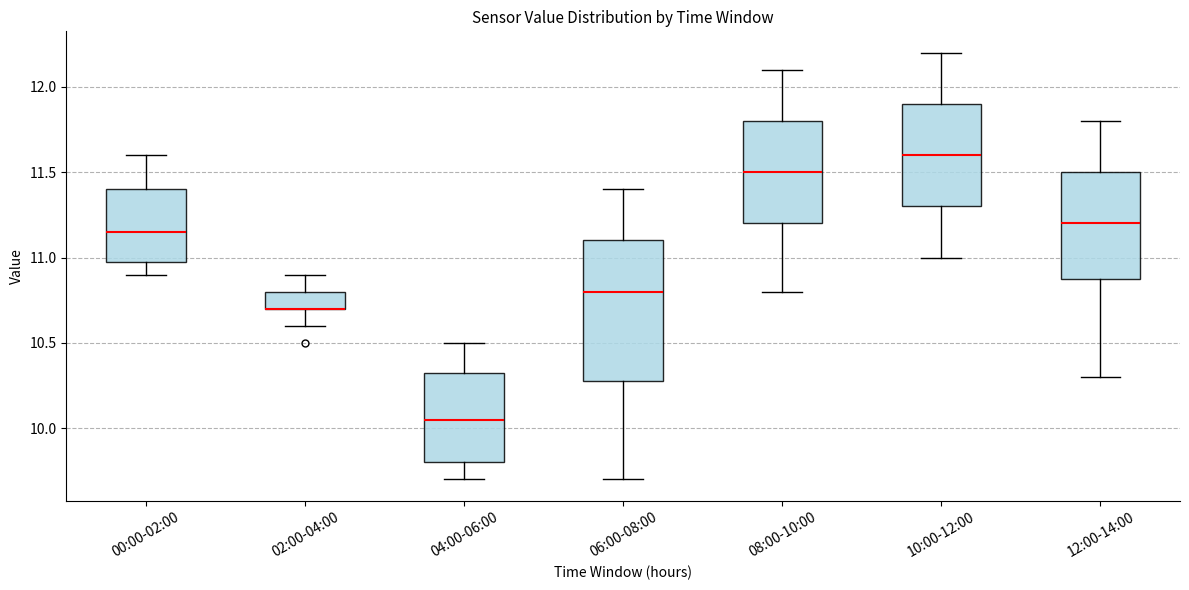

Where does the median line of the box for 06:00-08:00 sit on the y-axis? The values are not printed on the chart, so give them approximately, as read against the axis.

10.80